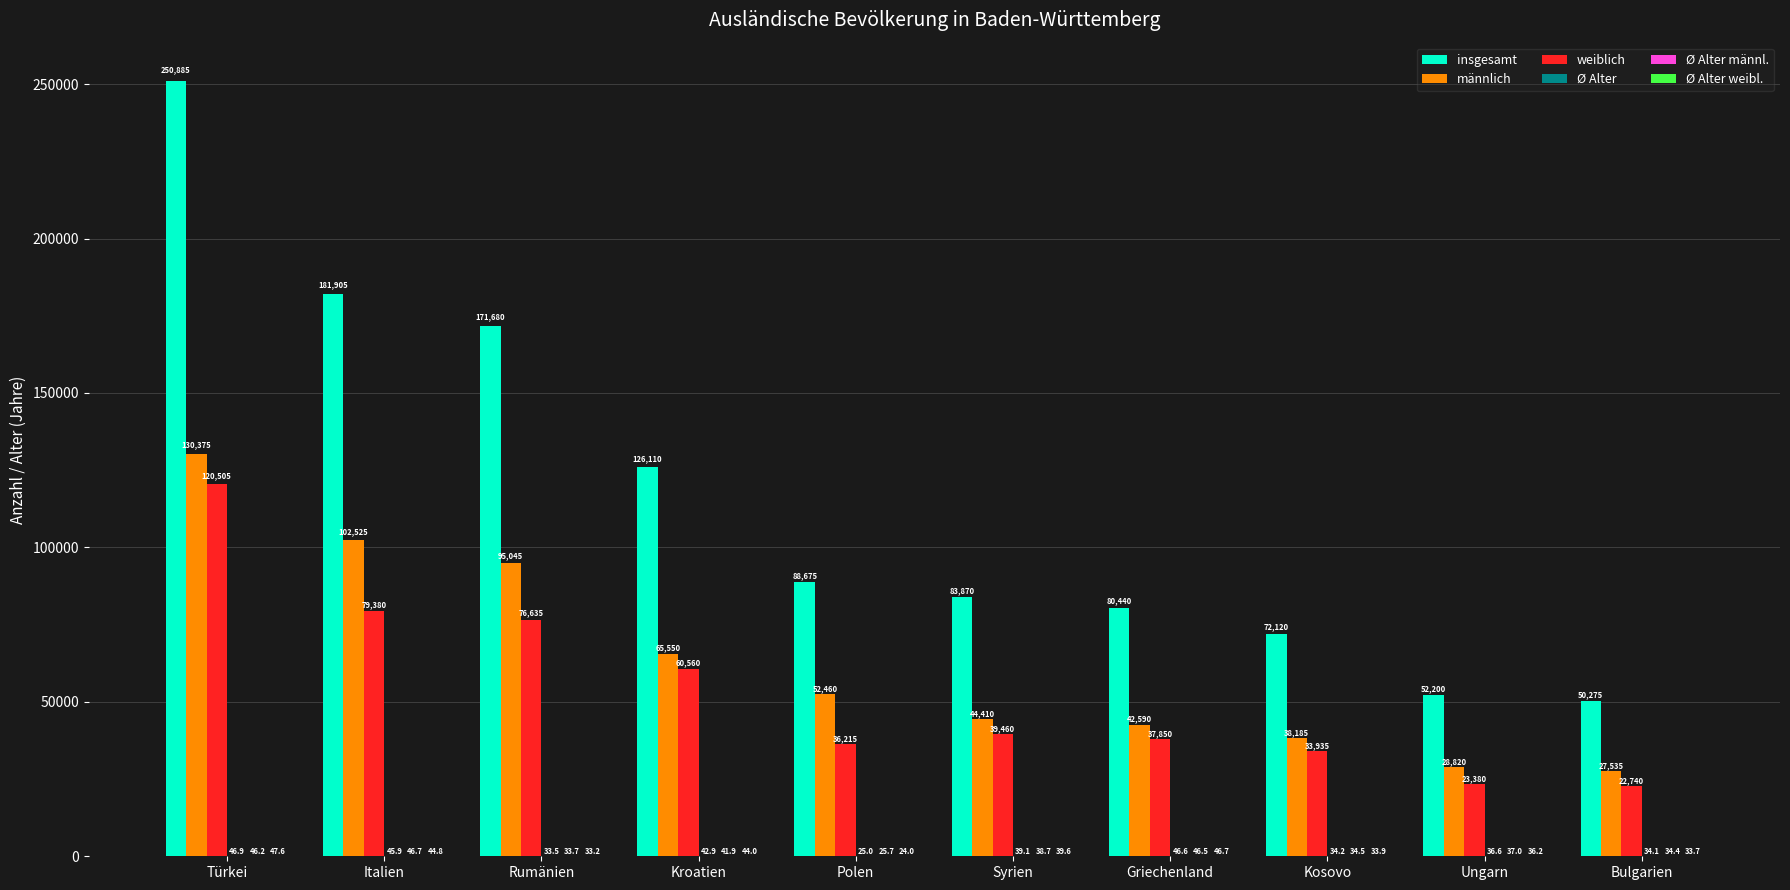

Count the number of categories in the chart.

10